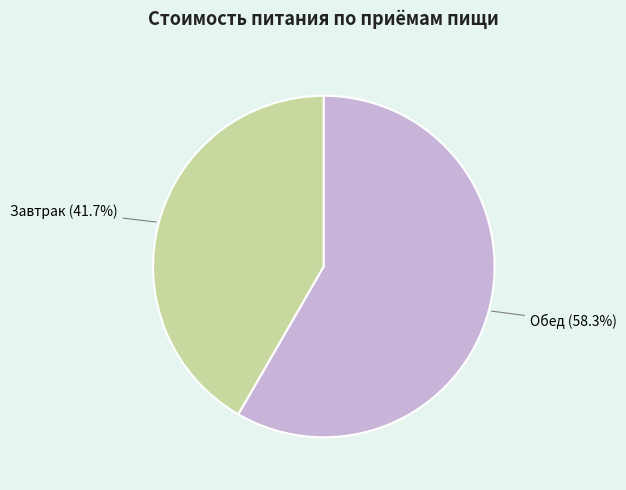

The Обед slice represents 58% of the pie. True or false?

True